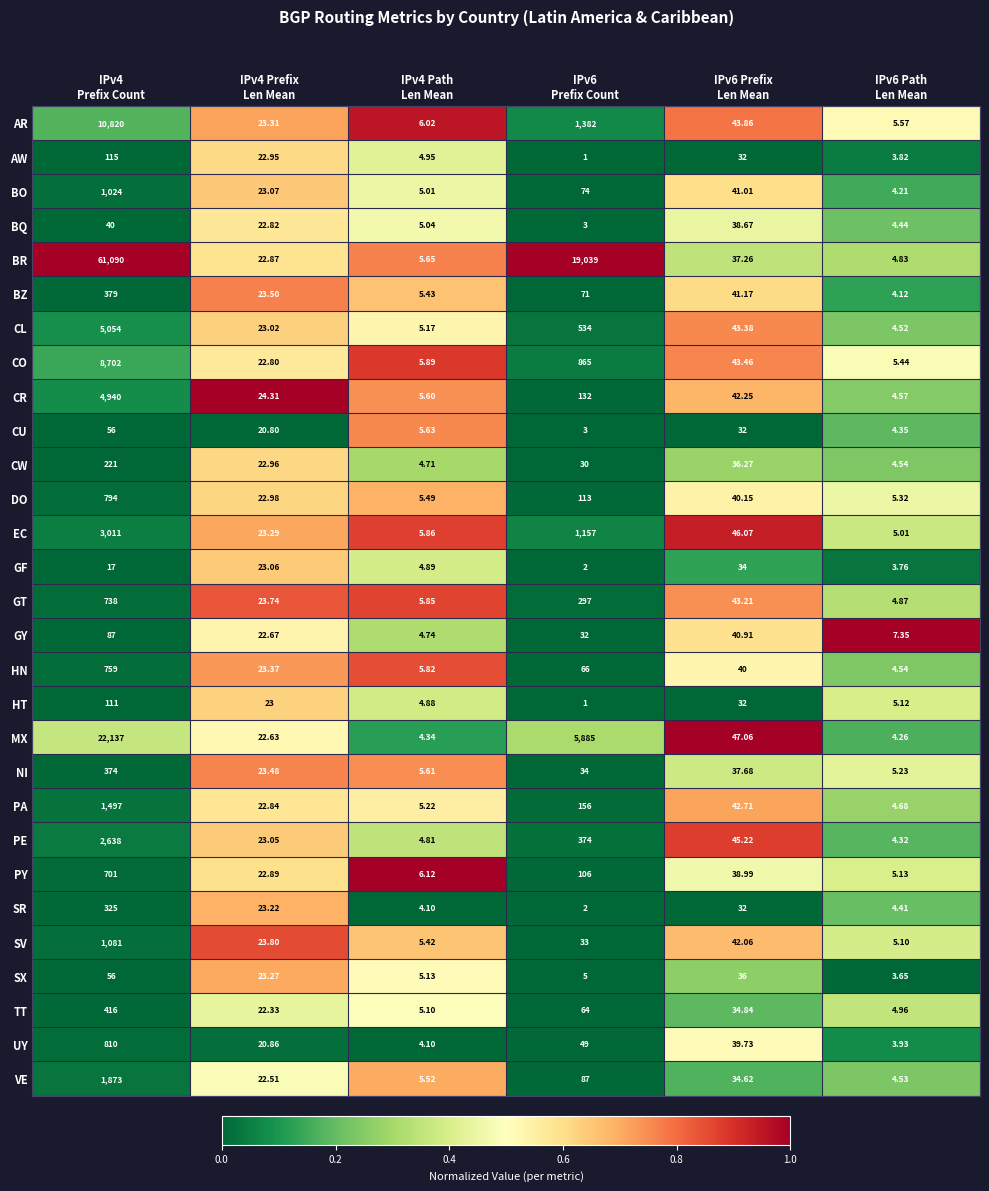

Which category has the highest value across all series?

IPv4
Prefix Count